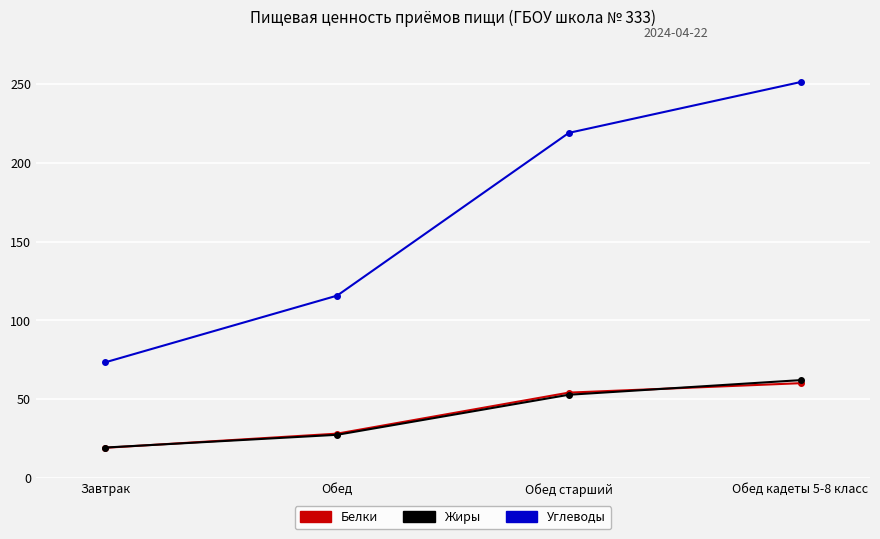

Where does the Белки series first go above 54?

Обед старший